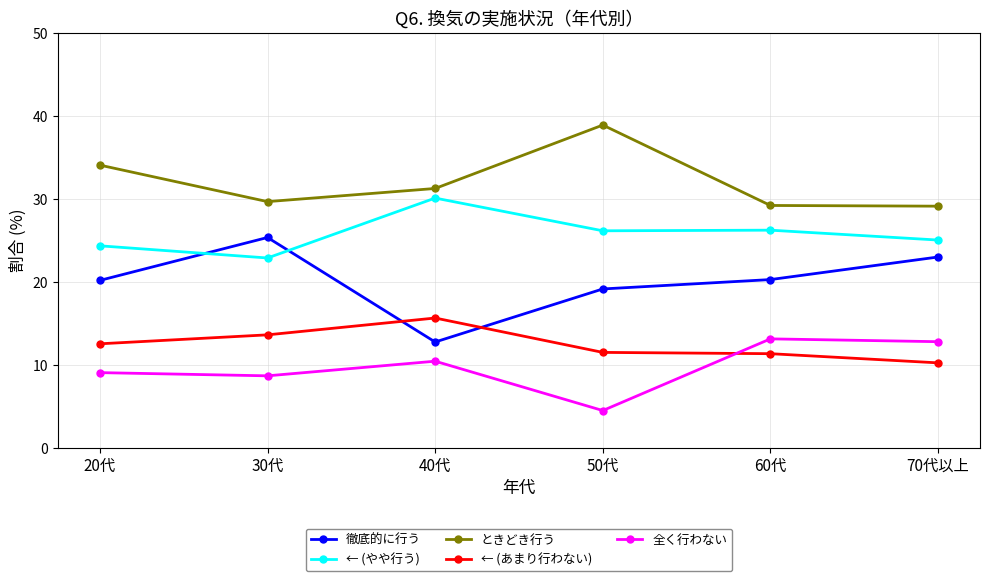

List the series in order of their peak value, highest first.

ときどき行う, ← (やや行う), 徹底的に行う, ← (あまり行わない), 全く行わない